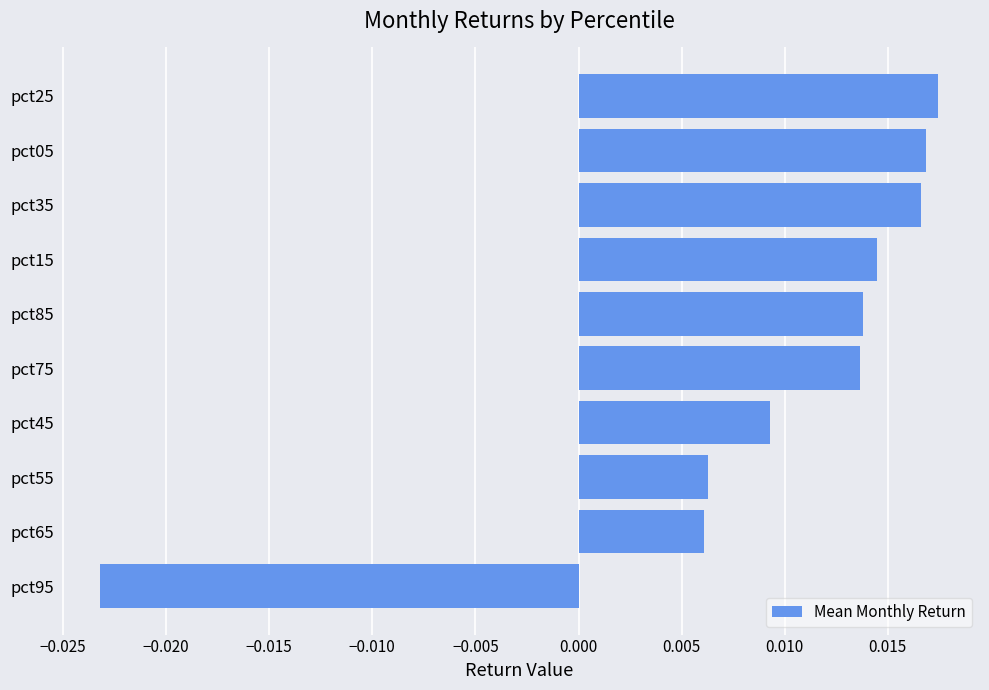

At which category does the chart reach its minimum across all series?

pct95